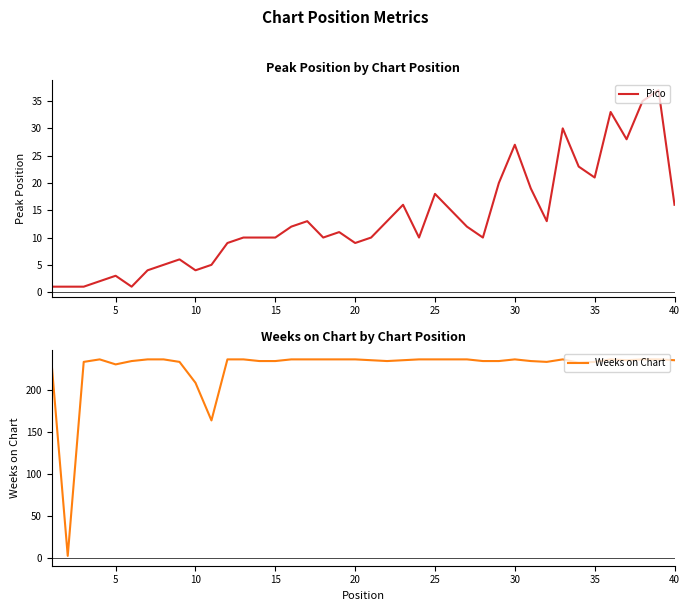

What is the total value across all series at 20?

234